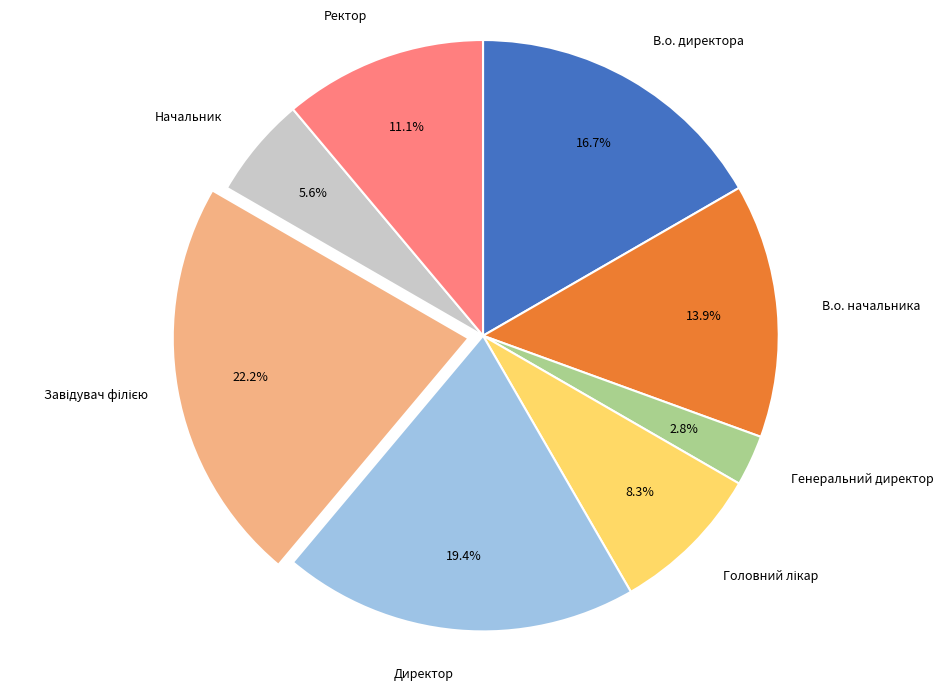

Is there any slice that represents more than half of the pie?

No